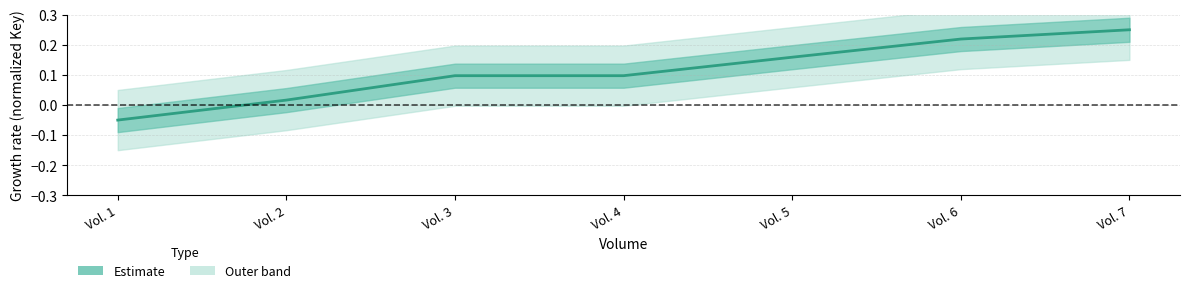

Which category has the lowest value across all series?

Vol. 1